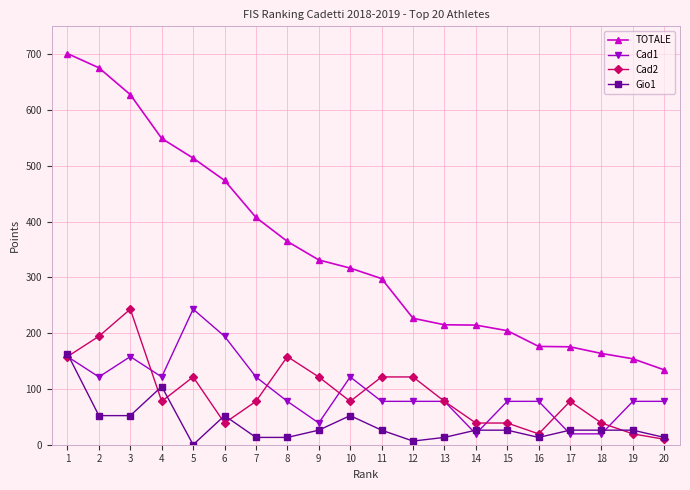

What is the spread (max minus min) of values at 15?

178.4